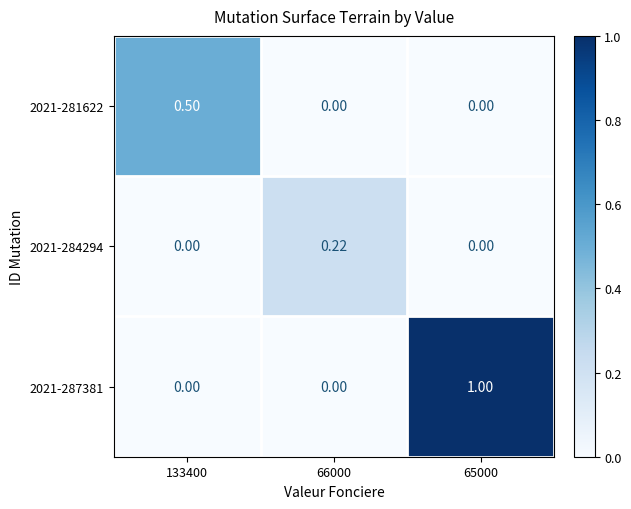

Is the value of 2021-287381 at 65000 greater than the value of 2021-281622 at 66000?

Yes